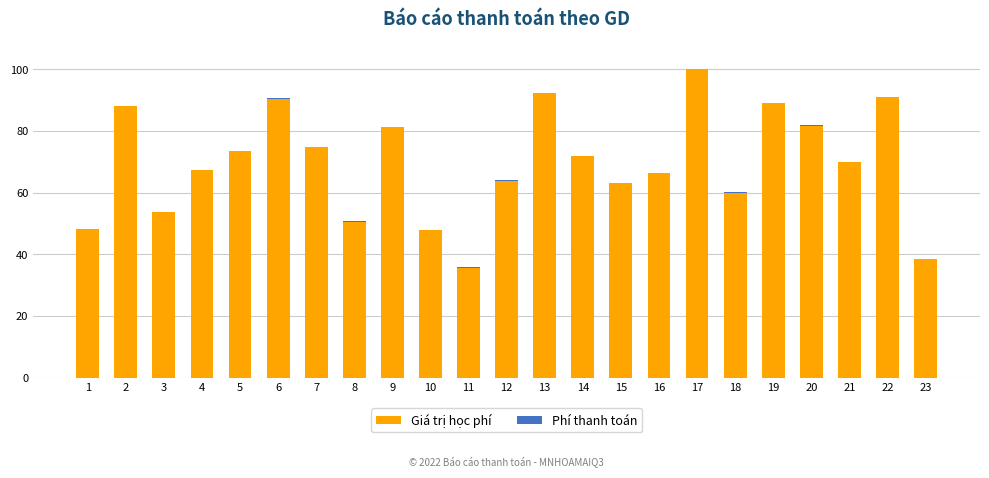

The value of Giá trị học phí at 14 is 23.0. True or false?

False